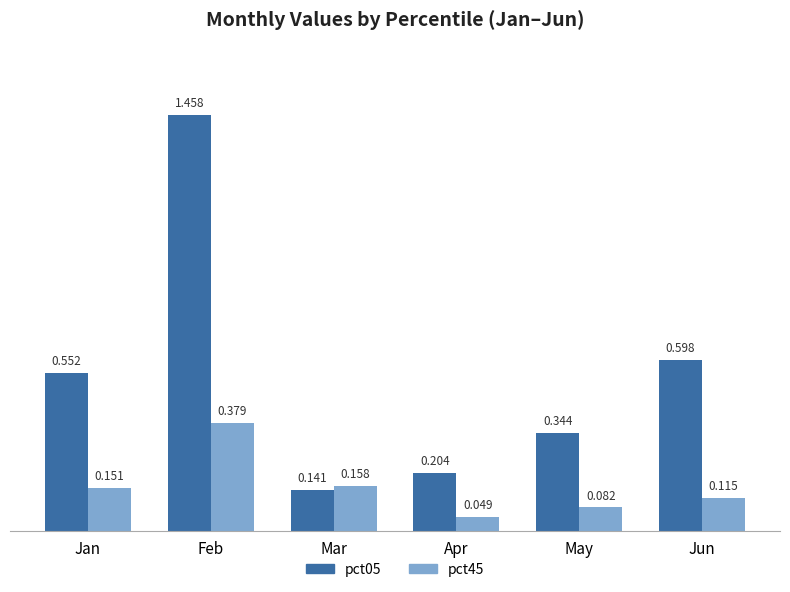

Does the chart contain any negative values?

No